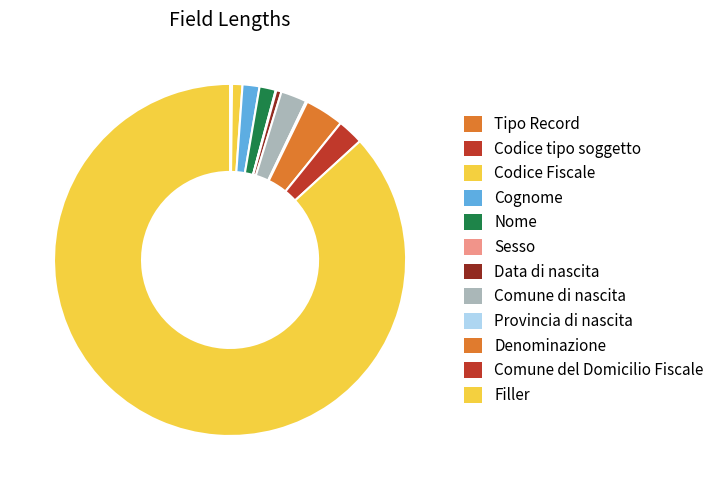

To the nearest percent, what percentage of the pie is Denominazione?

4%